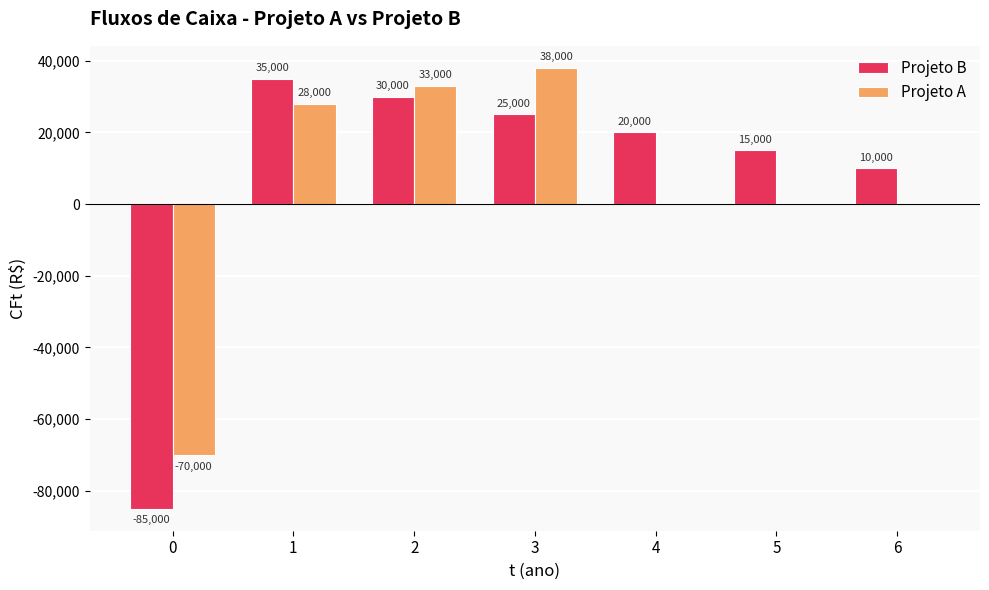

What is the sum of the Projeto B values at 2 and 3?

55000